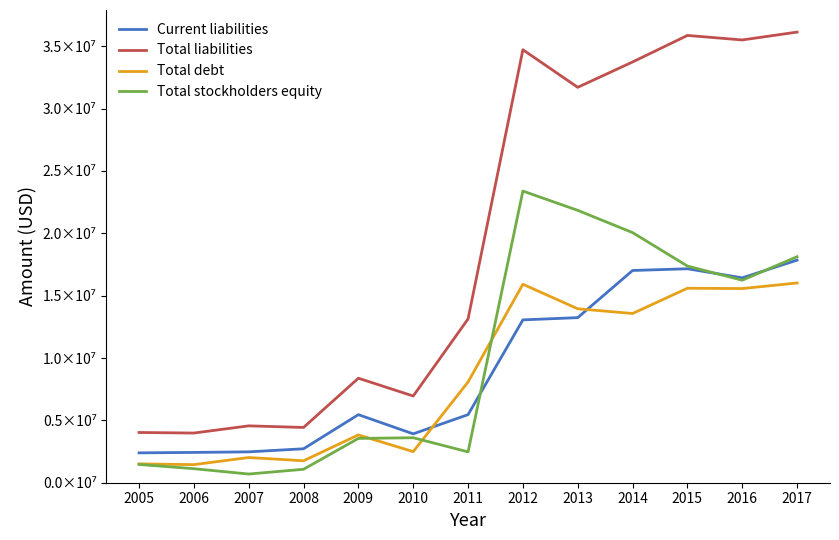

At which category does Total debt reach its first local valley?

2006